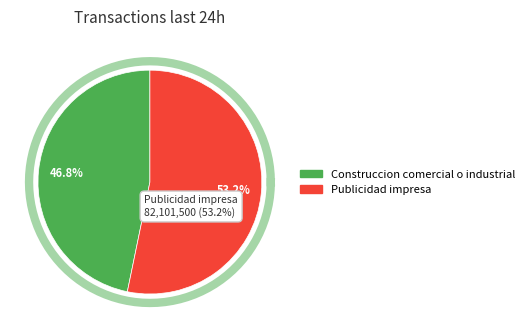

How many slices are in this pie chart?

2